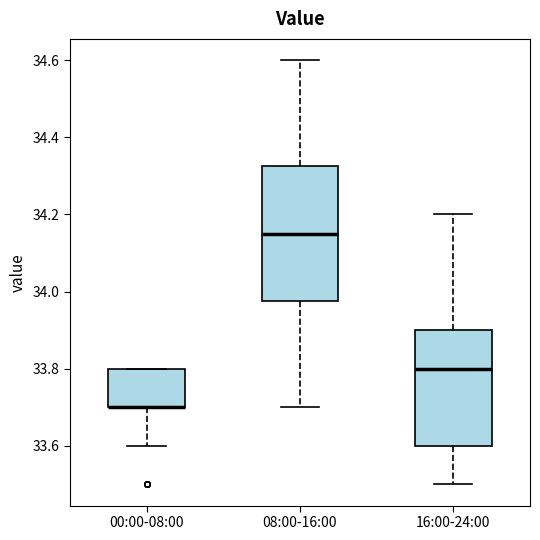

Reading left to right, read every box against the y-axis: the position of its median line, the range the box covers, and the ends of its whiskers. The values are not printed on the chart, so give them approximately, as read against the axis.

00:00-08:00: median 33.70 (drawn on the box's lower edge), box 33.70 to 33.80, whiskers 33.60 to 33.80
08:00-16:00: median 34.16, box 33.98 to 34.32, whiskers 33.70 to 34.60
16:00-24:00: median 33.80, box 33.60 to 33.90, whiskers 33.50 to 34.20